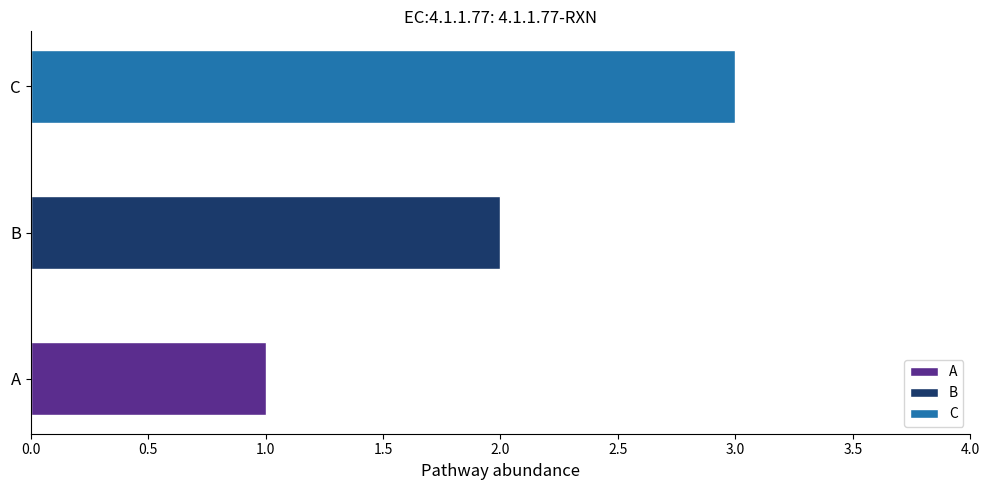

What is the change in value from A to C?

+2